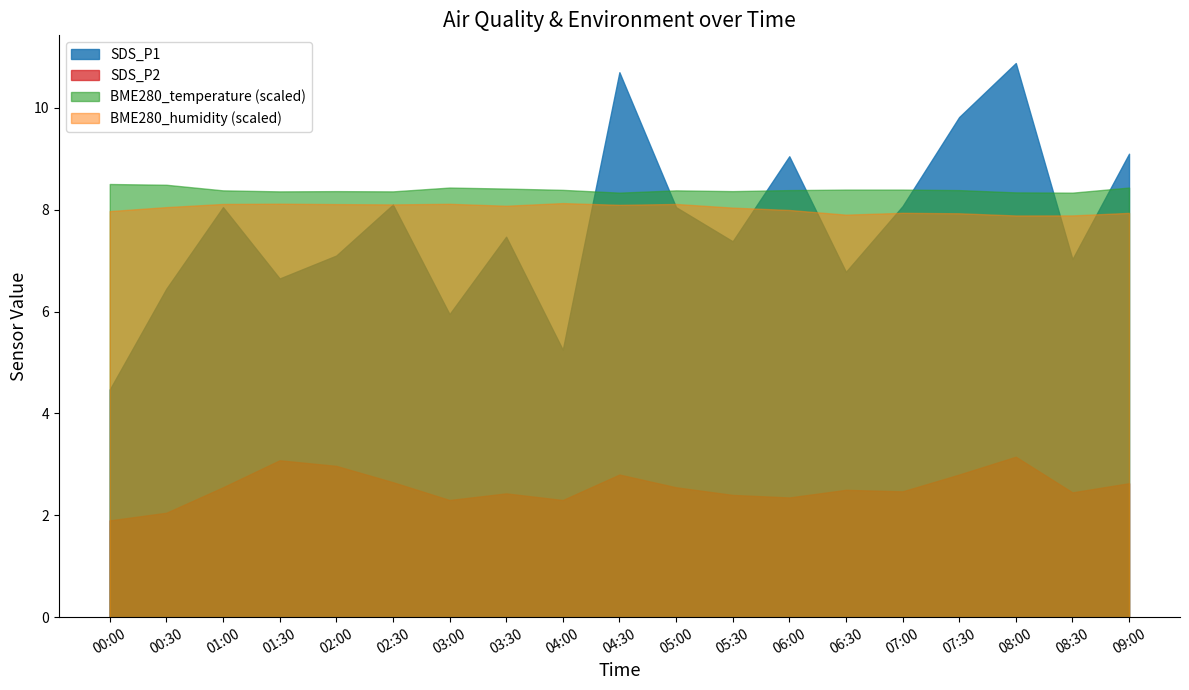

What is the value of the SDS_P1 point at the 4th from the left?

6.7